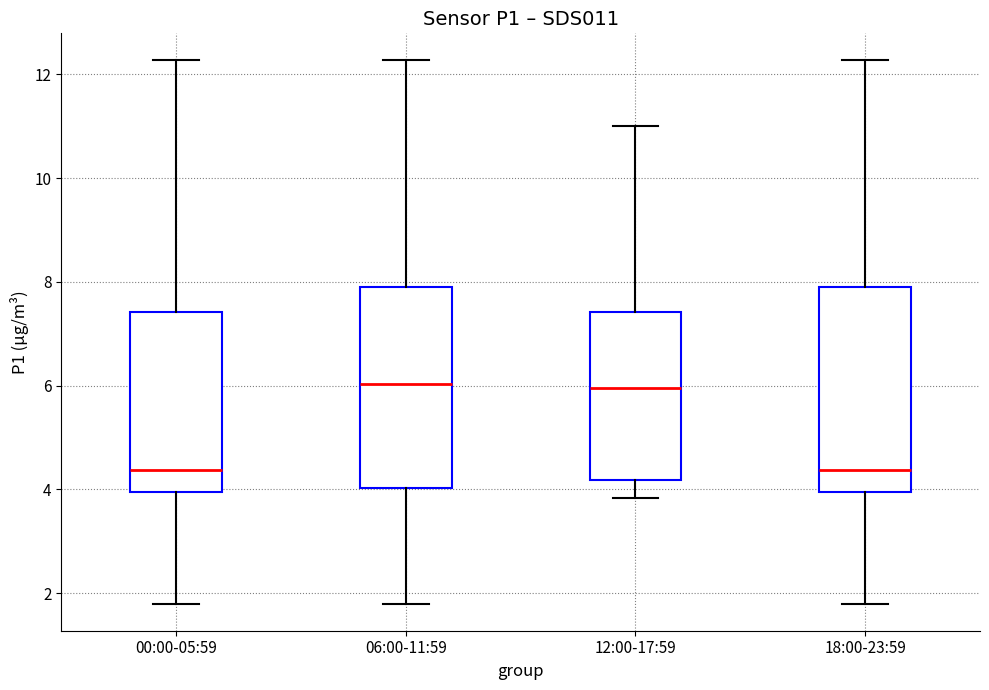

Reading left to right, transcribe this box plot: for each box, give where its median line is, the range the box spans, and where its two whiskers end, as read against the y-axis. The values are not printed on the chart, so give them approximately, as read against the axis.

00:00-05:59: median 4.4, box 4.0 to 7.4, whiskers 1.8 to 12.2
06:00-11:59: median 6.0, box 4.0 to 8.0, whiskers 1.8 to 12.2
12:00-17:59: median 6.0, box 4.2 to 7.4, whiskers 3.8 to 11.0
18:00-23:59: median 4.4, box 4.0 to 8.0, whiskers 1.8 to 12.2